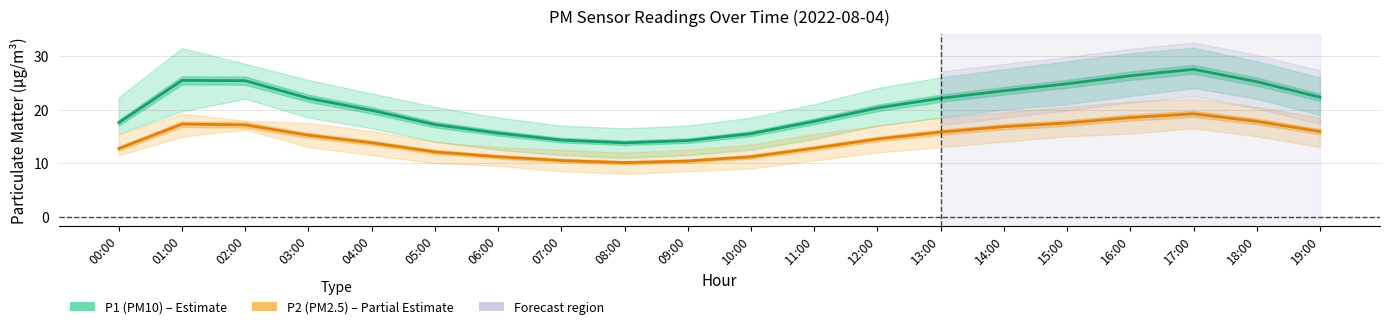

Is the value of P2 (PM2.5) at 19:00 greater than the value of P1 (PM10) at 09:00?

Yes